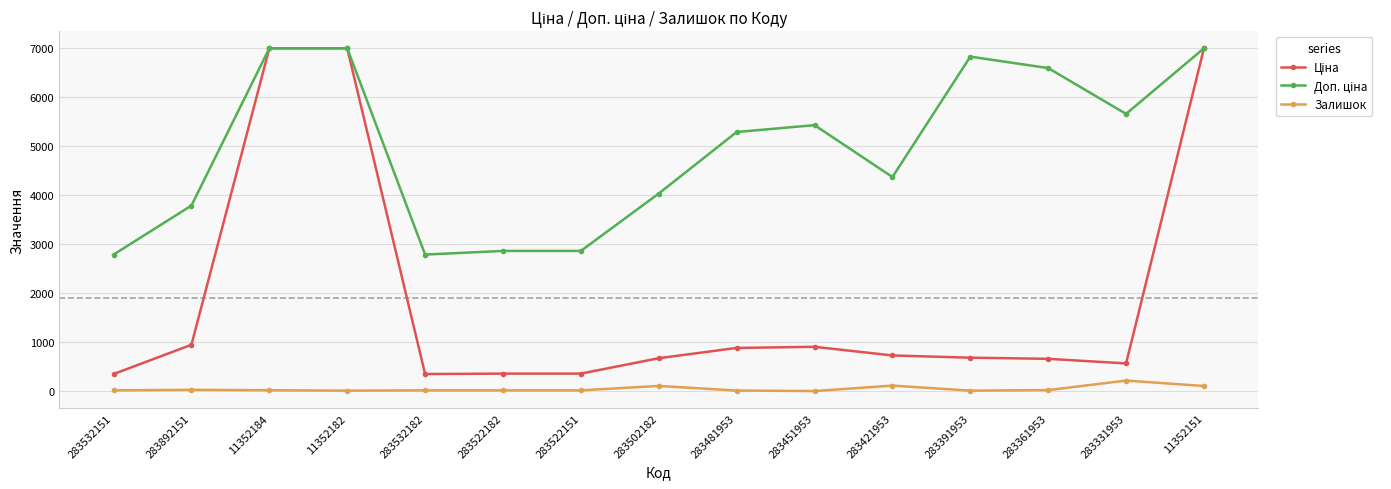

What is the value of the Залишок point at the 14th from the left?

216.0